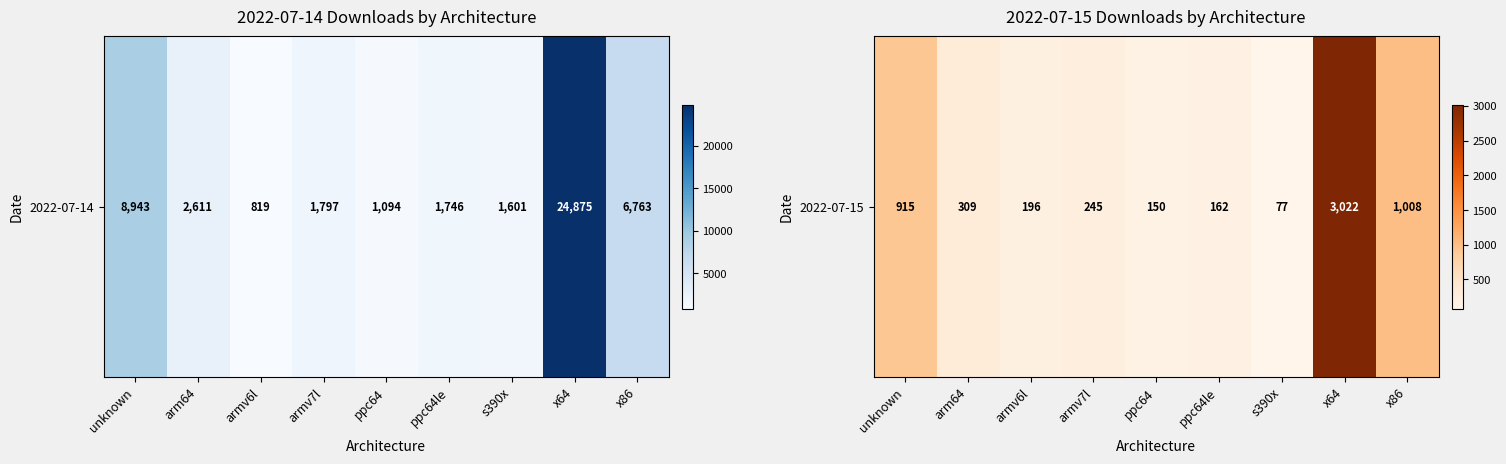

Rank the categories by value from highest to lowest.

x64, x86, unknown, arm64, armv7l, armv6l, ppc64le, ppc64, s390x